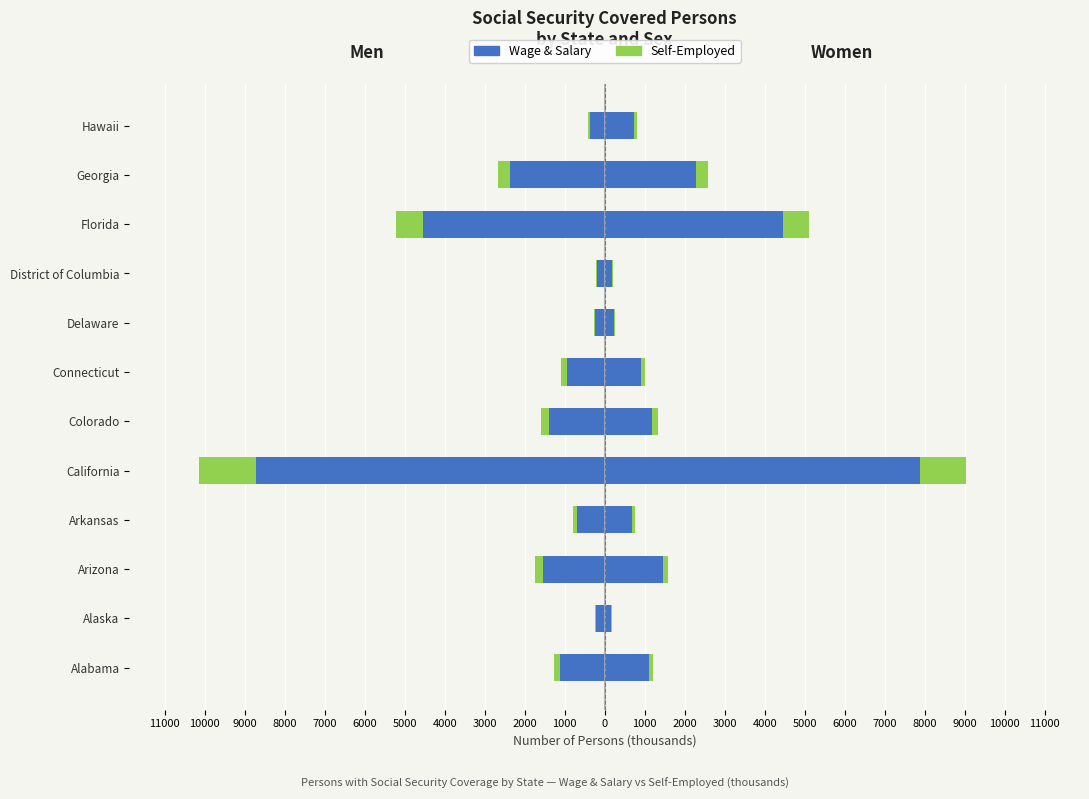

Rank the series at Connecticut from lowest to highest value.

Wage & Salary (Men), Self-Employed (Men), Self-Employed (Women), Wage & Salary (Women)